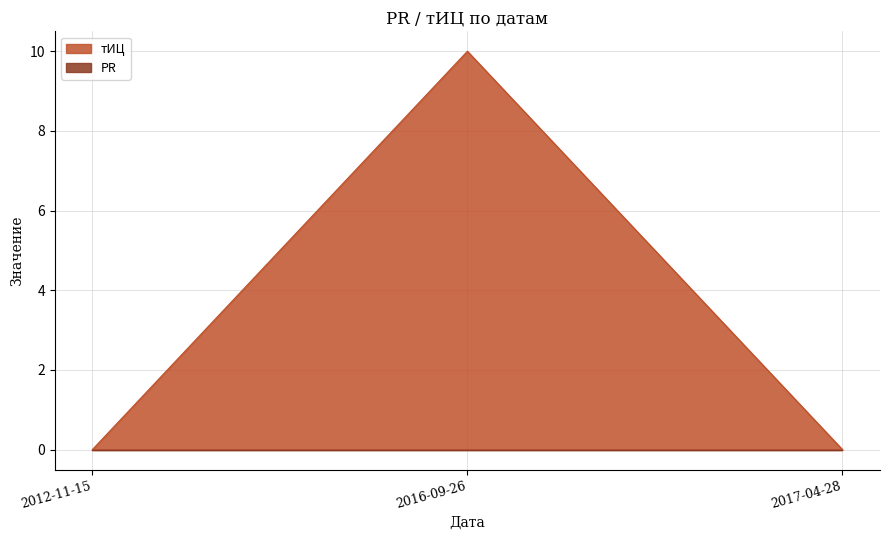

What is the difference between the values at 2017-04-28 and 2016-09-26?

10